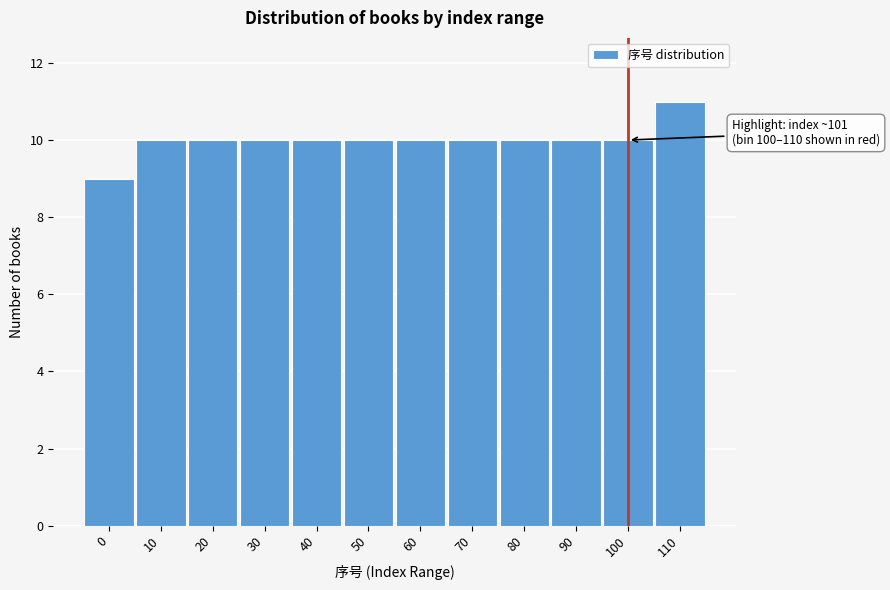

Reading left to right, what are all the values shown in this chart?

0=9	10=10	20=10	30=10	40=10	50=10	60=10	70=10	80=10	90=10	100=10	110=11